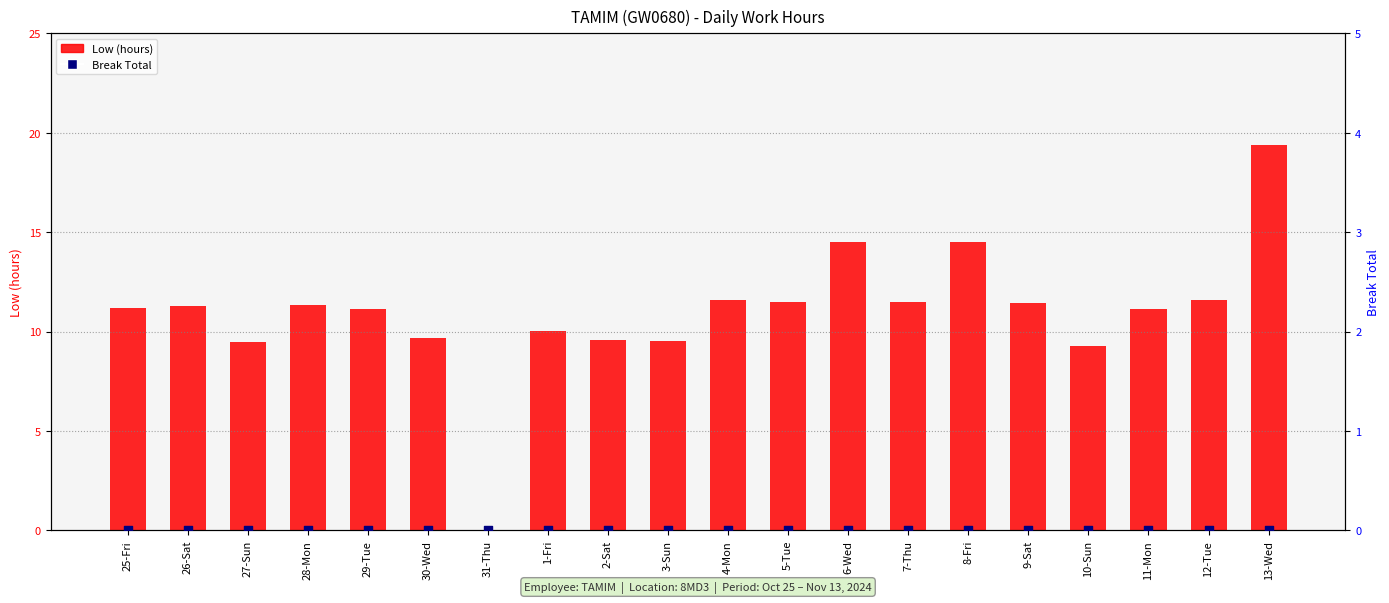

Which series has the largest total across all categories?

Low (hours)